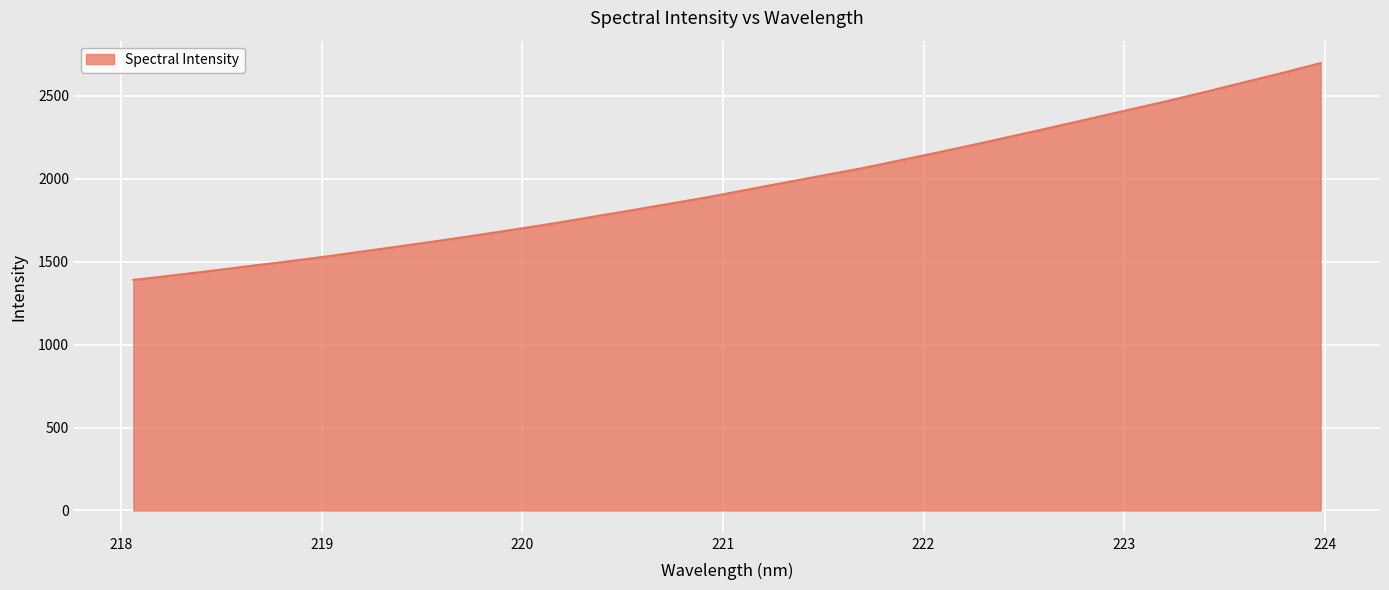

What is the sum of all values?

62696.5